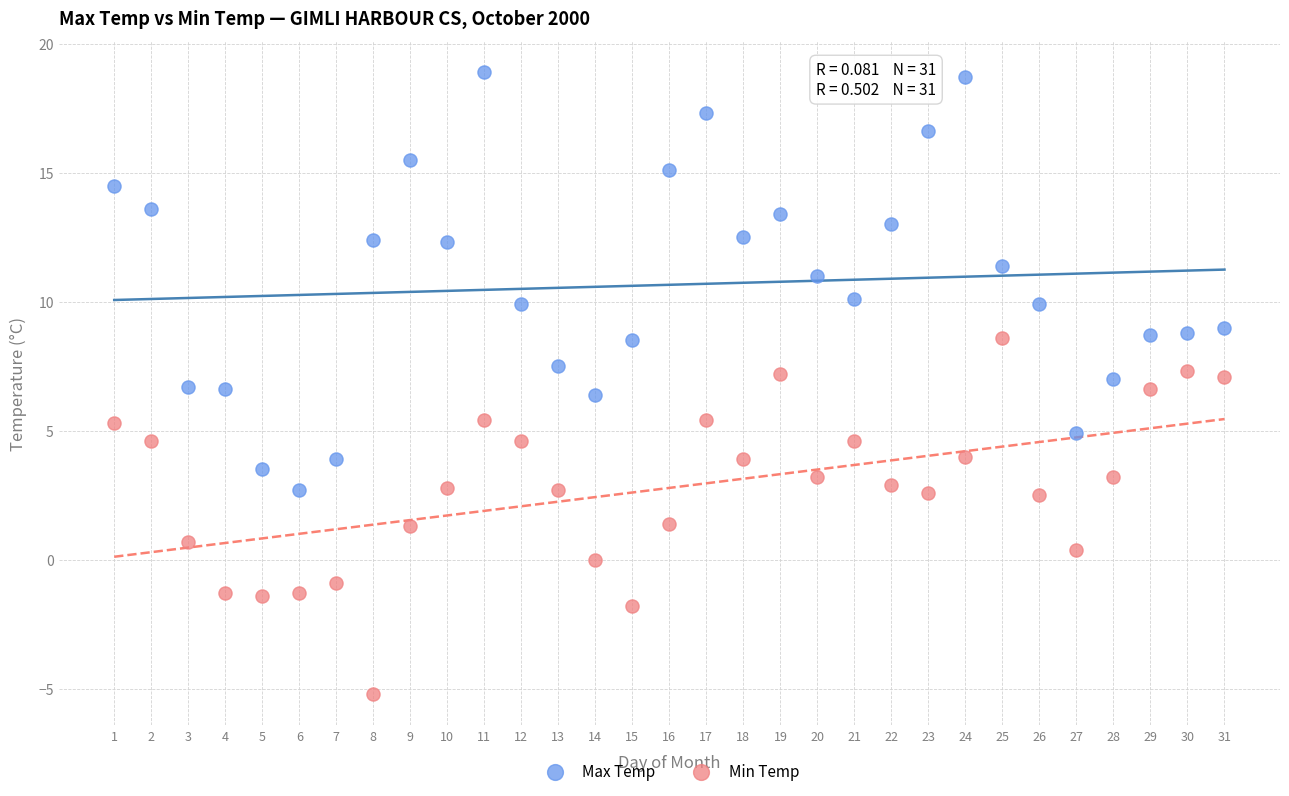

What are all the series names shown in the legend?

Max Temp, Min Temp